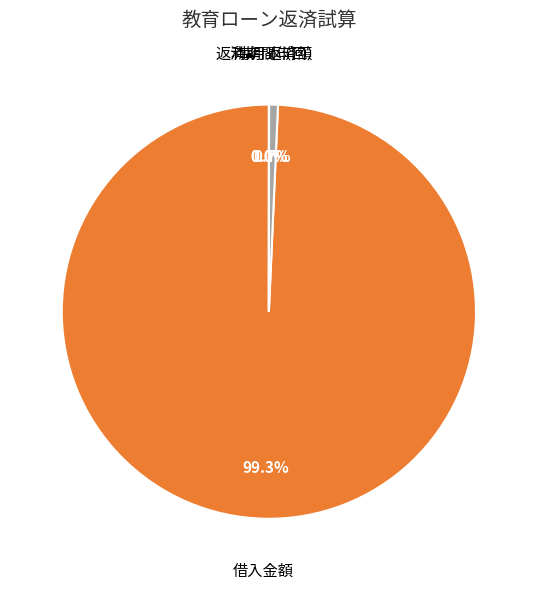

Between 毎月返済額 and 借入金額, which is larger?

借入金額